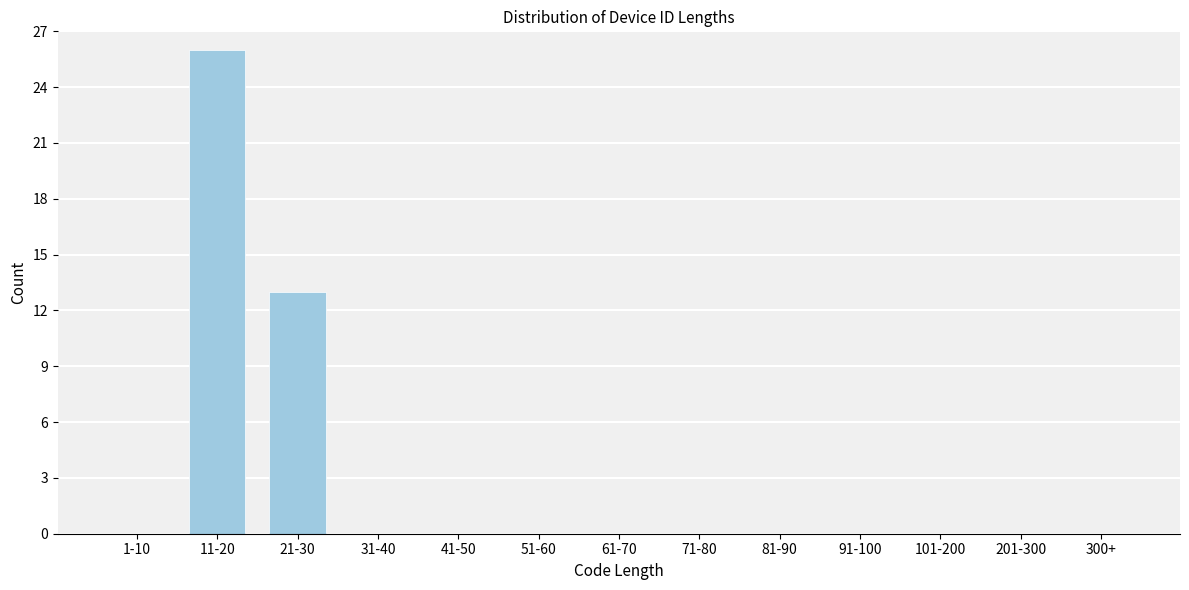

Reading right to left, transcribe all the data shown in this chart.

300+=0	201-300=0	101-200=0	91-100=0	81-90=0	71-80=0	61-70=0	51-60=0	41-50=0	31-40=0	21-30=13	11-20=26	1-10=0